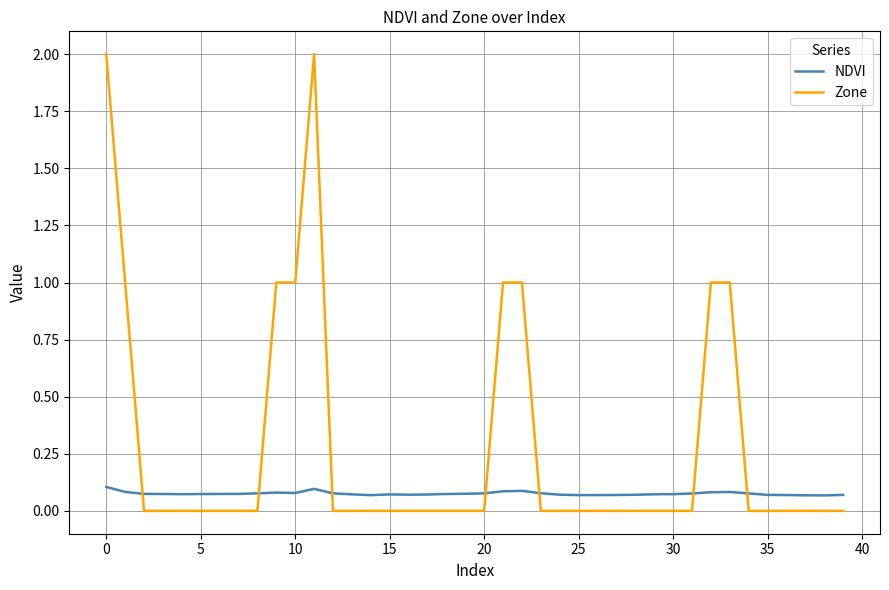

What is the maximum value shown in the chart?

2.0